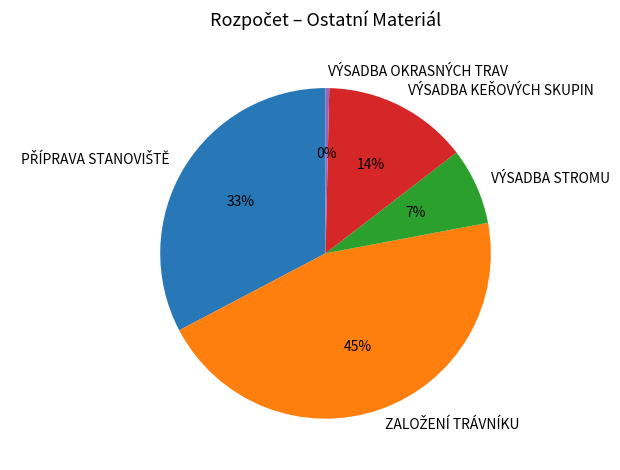

The VÝSADBA OKRASNÝCH TRAV slice represents 0% of the pie. True or false?

True